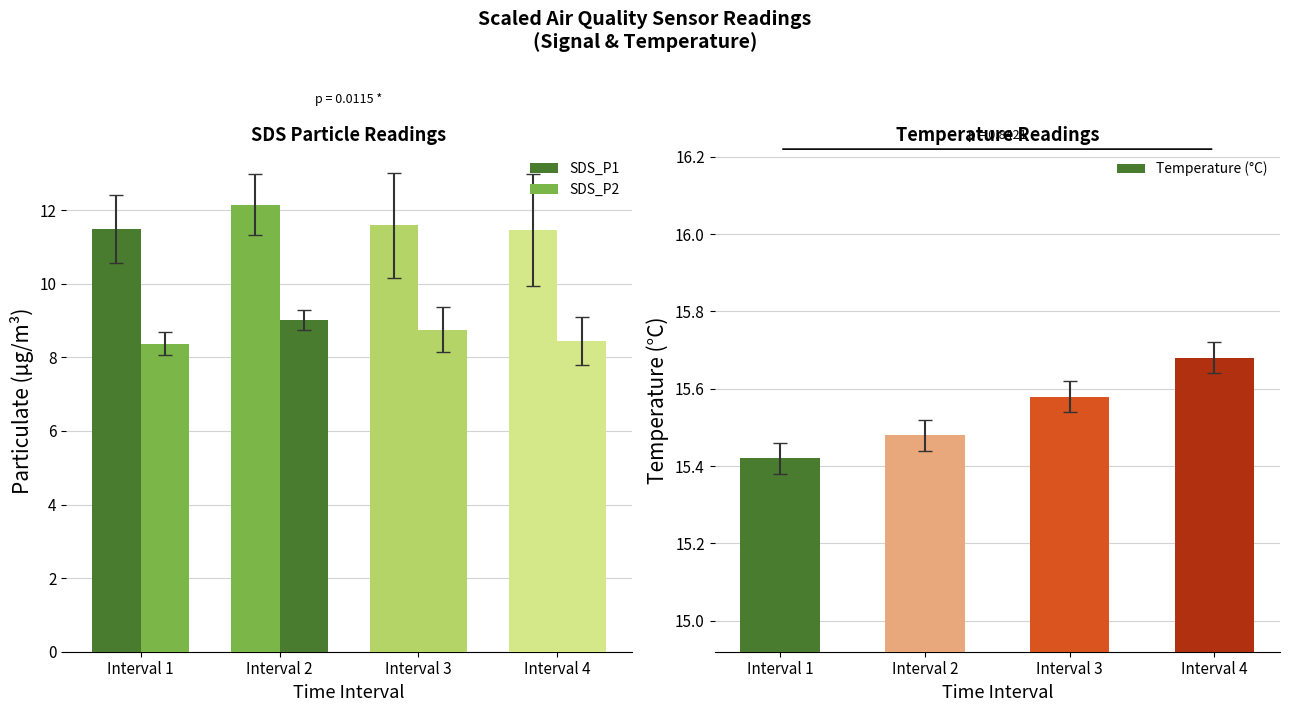

What are all the series names shown in the legend?

SDS_P1, SDS_P2, Temperature (°C)